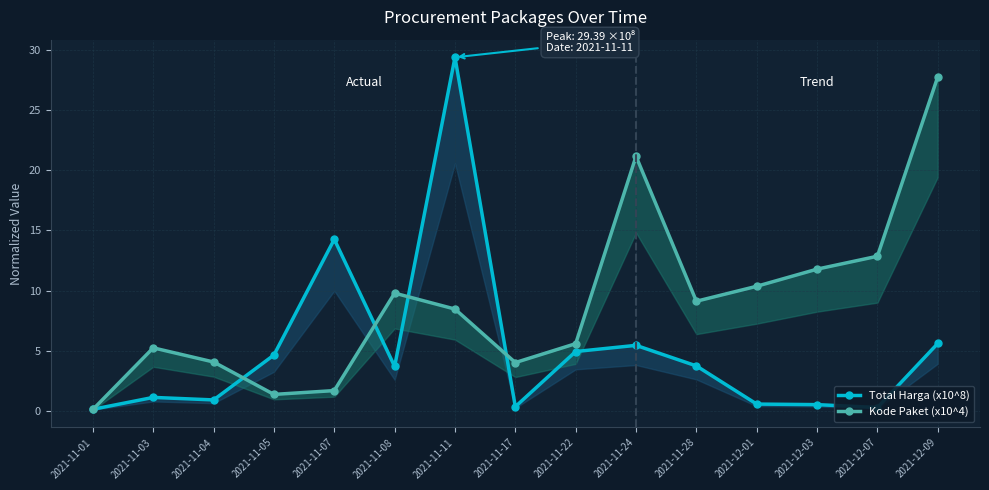

Reading left to right, transcribe all the data shown in this chart.

Total Harga (x10^8): 2021-11-01=0.1	2021-11-03=1.1	2021-11-04=0.9	2021-11-05=4.6	2021-11-07=14.3	2021-11-08=3.7	2021-11-11=29.4	2021-11-17=0.3	2021-11-22=4.9	2021-11-24=5.4	2021-11-28=3.7	2021-12-01=0.6	2021-12-03=0.5	2021-12-07=0.3	2021-12-09=5.6
Kode Paket (x10^4): 2021-11-01=0.1	2021-11-03=5.2	2021-11-04=4.1	2021-11-05=1.4	2021-11-07=1.7	2021-11-08=9.8	2021-11-11=8.5	2021-11-17=4.0	2021-11-22=5.6	2021-11-24=21.2	2021-11-28=9.1	2021-12-01=10.4	2021-12-03=11.8	2021-12-07=12.9	2021-12-09=27.8